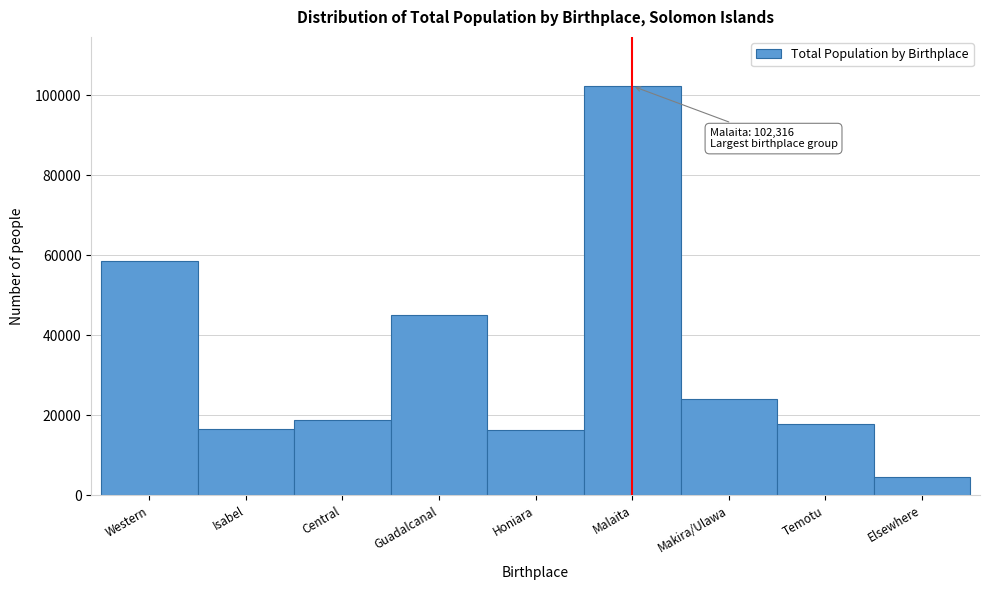

What is the value of the 8th bar from the left?

17883